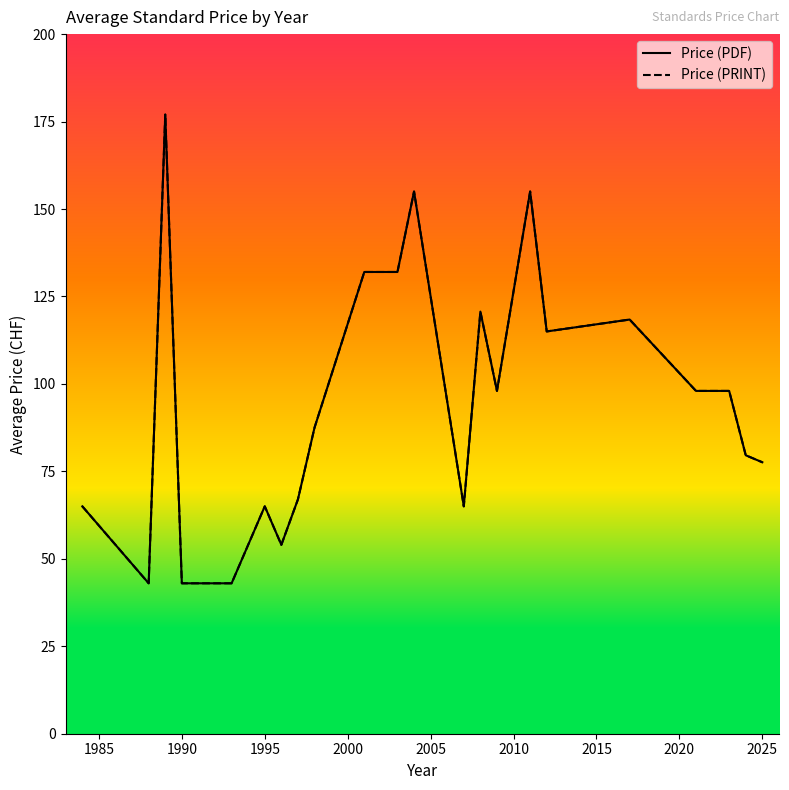

Reading right to left, what are all the values shown in this chart?

Price (PDF): 77.6	79.6	98.0	98.0	98.0	118.4	115.0	155.0	98.0	120.7	65.0	155.0	132.0	132.0	132.0	87.5	67.0	54.0	65.0	43.0	43.0	177.0	43.0	65.0
Price (PRINT): 77.6	79.6	98.0	98.0	98.0	118.4	115.0	155.0	98.0	120.7	65.0	155.0	132.0	132.0	132.0	87.5	67.0	54.0	65.0	43.0	43.0	177.0	43.0	65.0